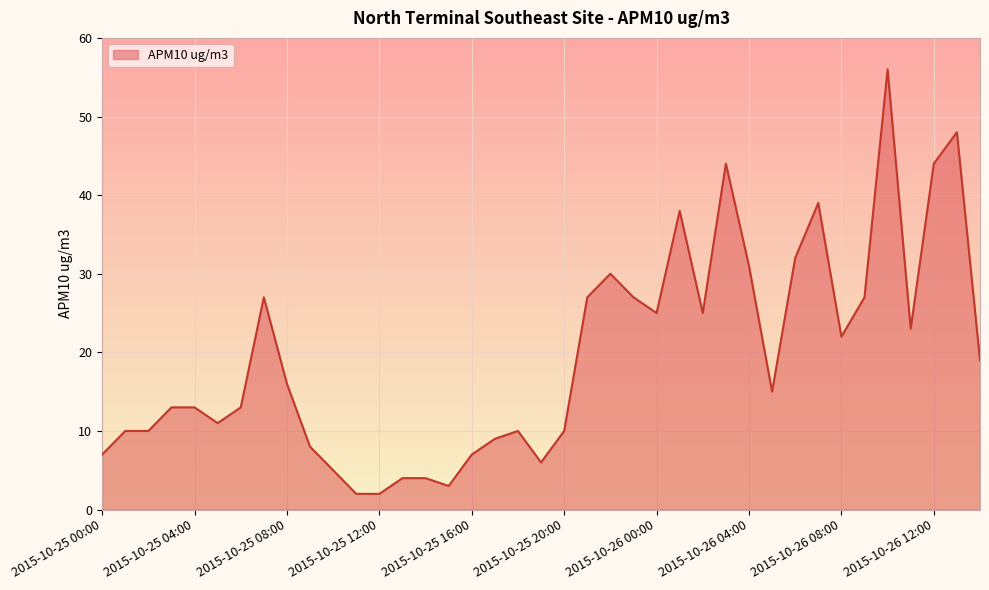

What is the greatest value displayed?

56